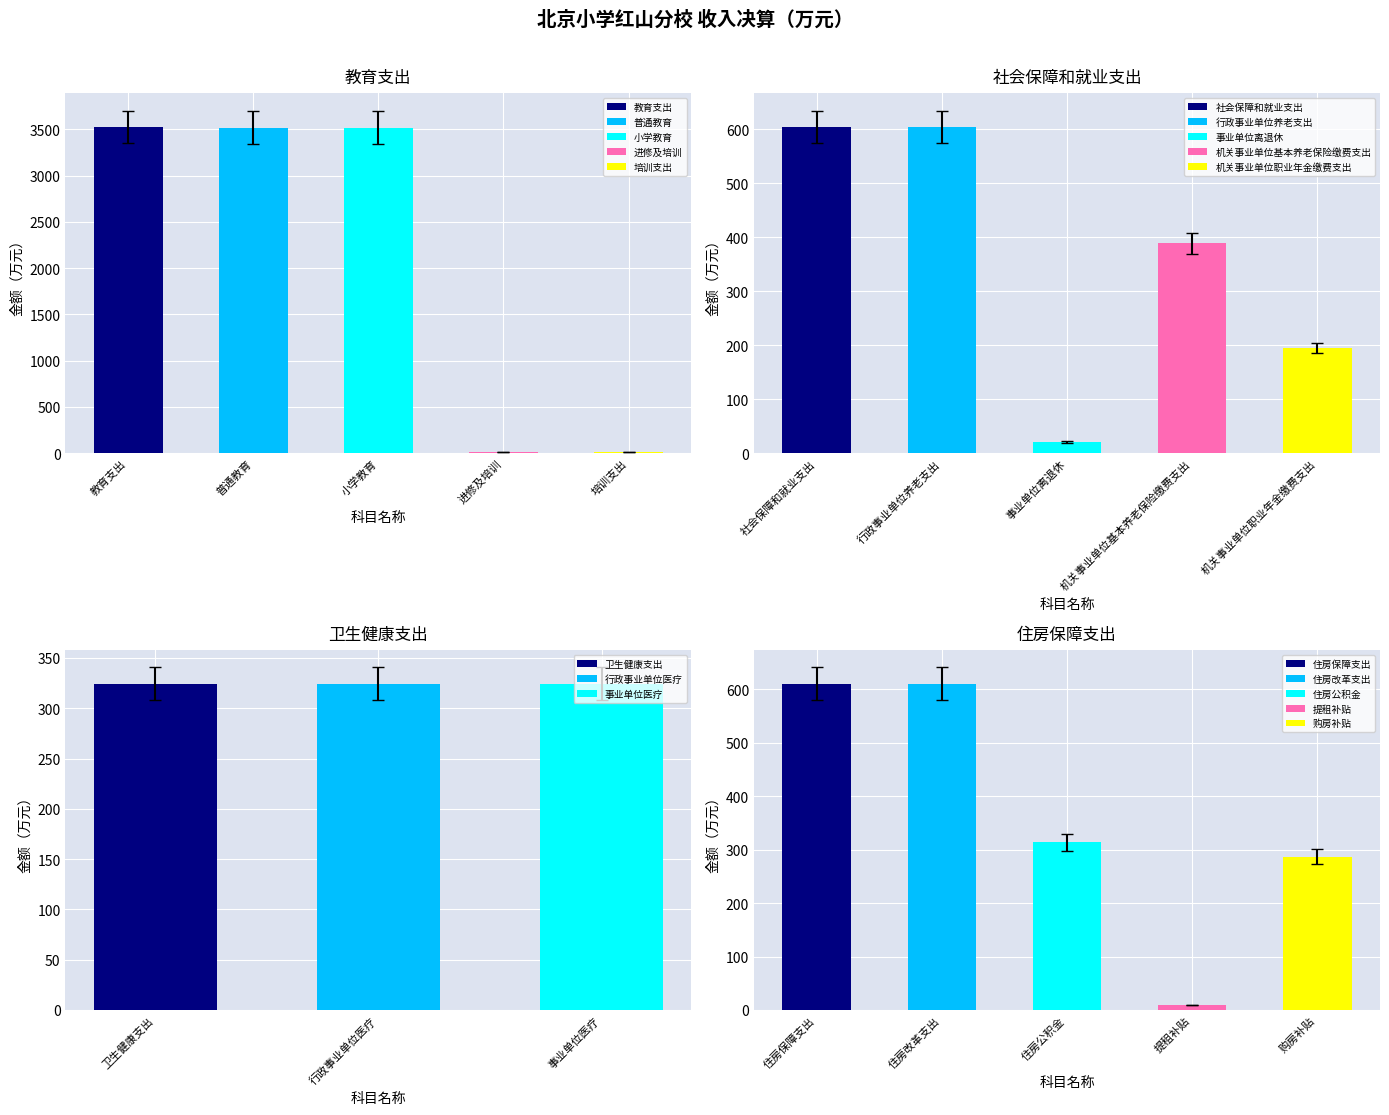

Reading left to right, transcribe all the data shown in this chart.

本年收入合计: 3526.9	3518.3	3518.3	8.6	8.6	604.0	604.0	20.7	388.9	194.4	324.4	324.4	324.4	610.7	610.7	314.1	9.6	287.0
财政拨款收入: 3526.9	3518.3	3518.3	8.6	8.6	604.0	604.0	20.7	388.9	194.4	324.4	324.4	324.4	610.7	610.7	314.1	9.6	287.0